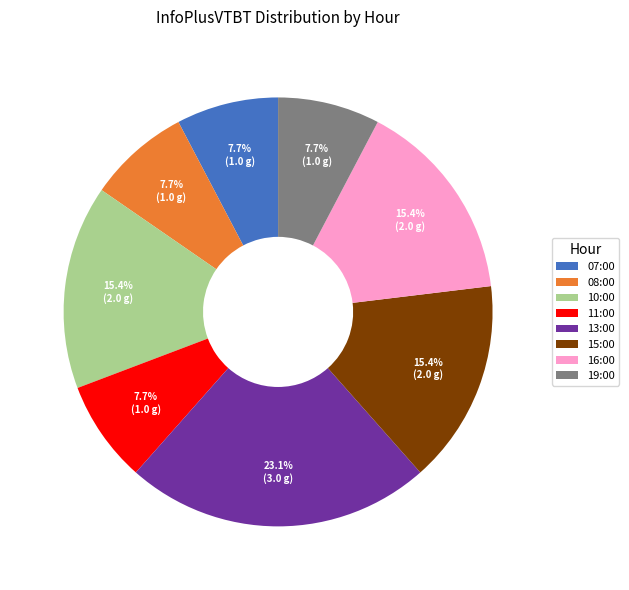

How many segments does this pie chart have?

8